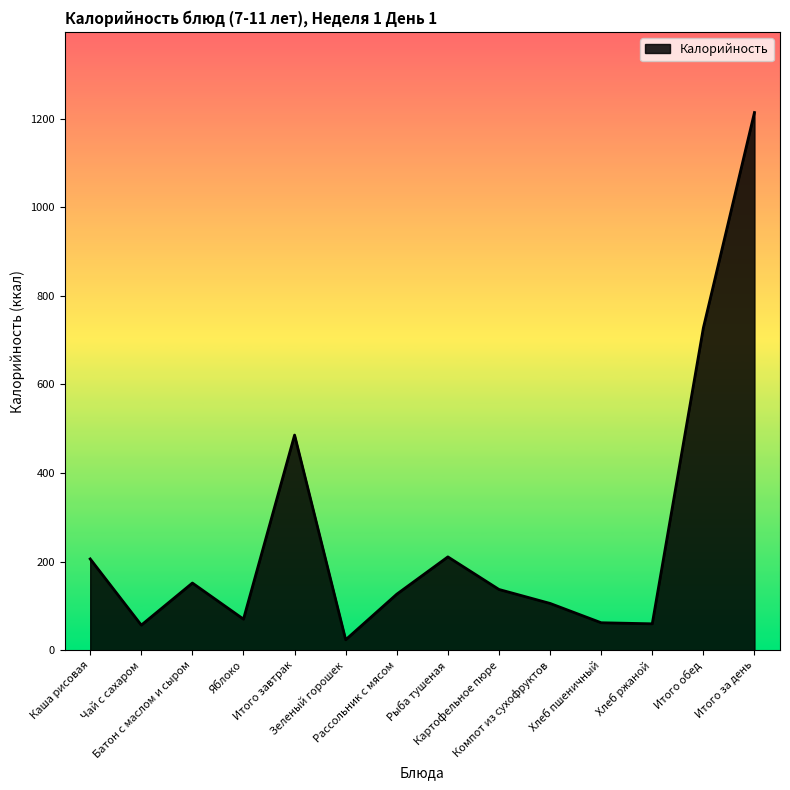

How many lines are shown in the chart?

1